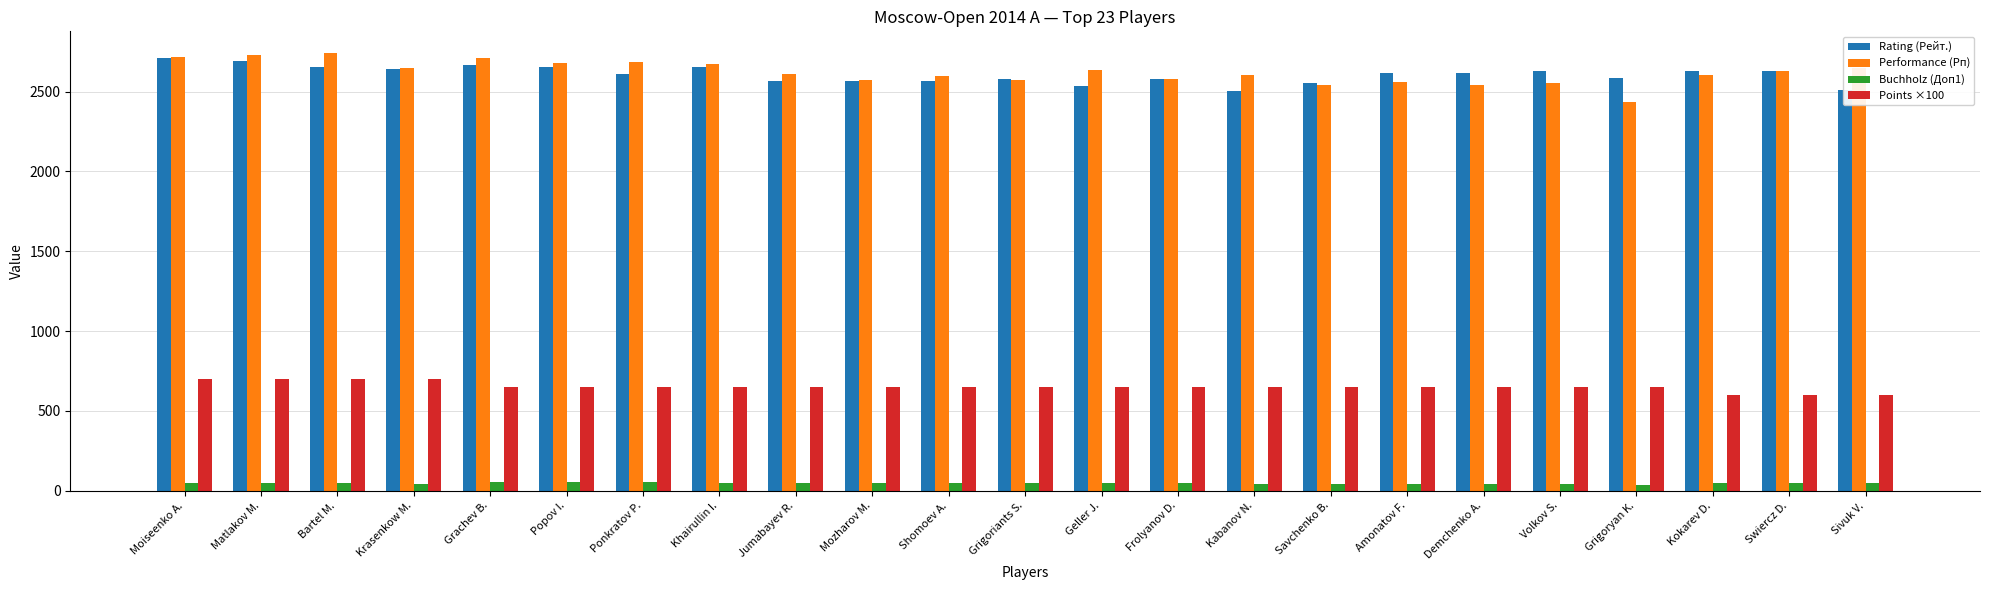

How many values in the Points ×100 series are below 650?

3